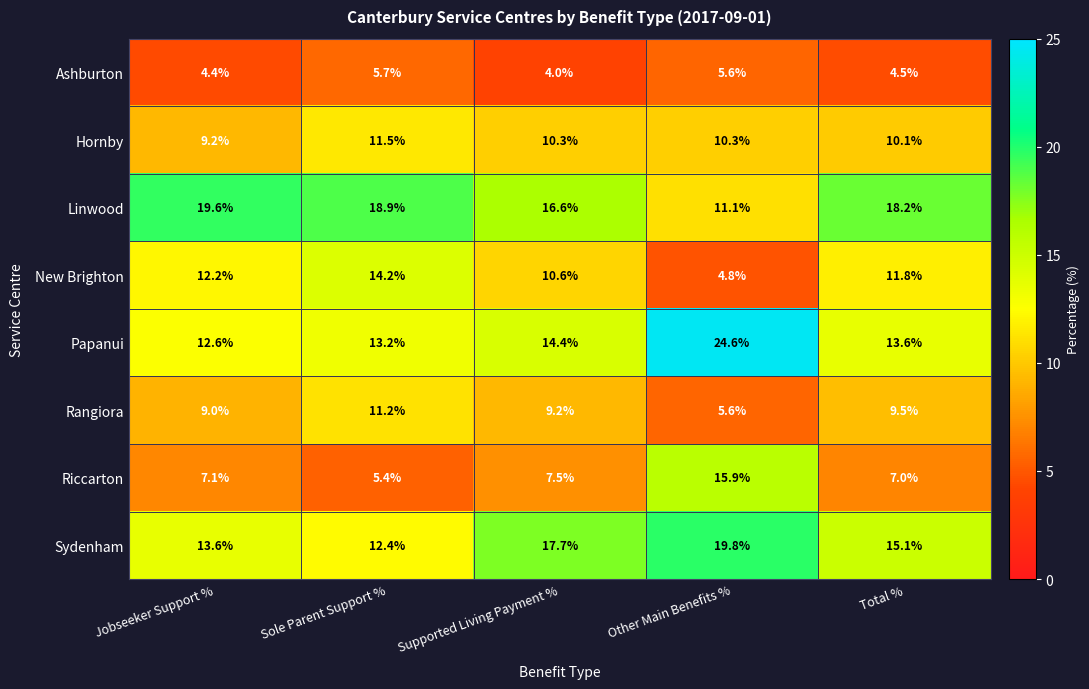

What is the minimum value shown in the chart?

4.0